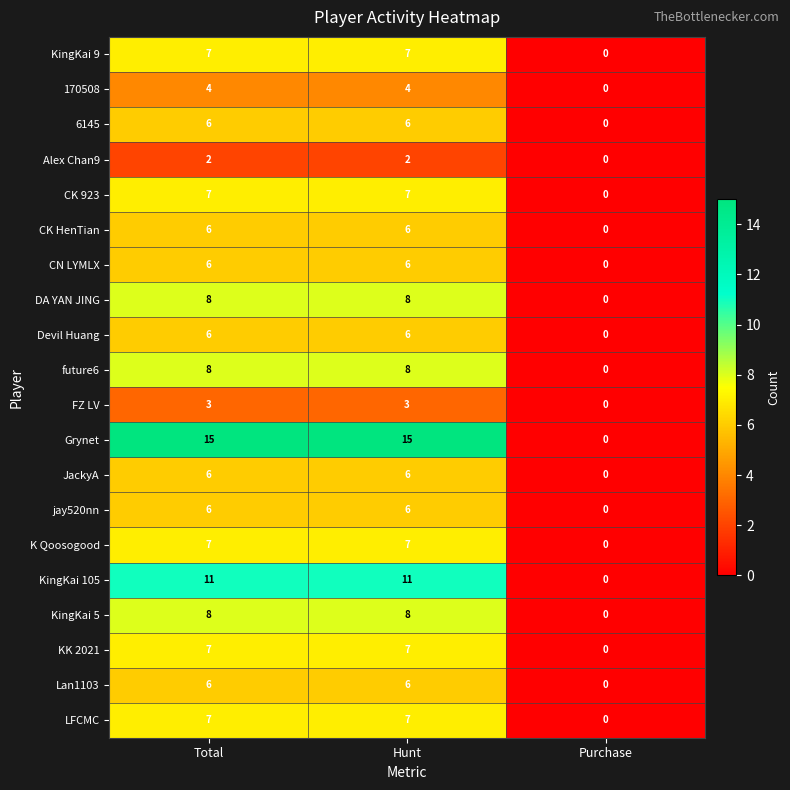

The value of 6145 at Total is 1. True or false?

False